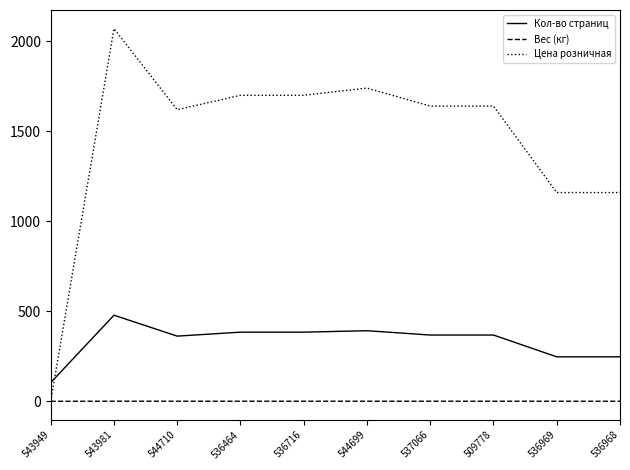

Which series has the largest total across all categories?

Цена розничная